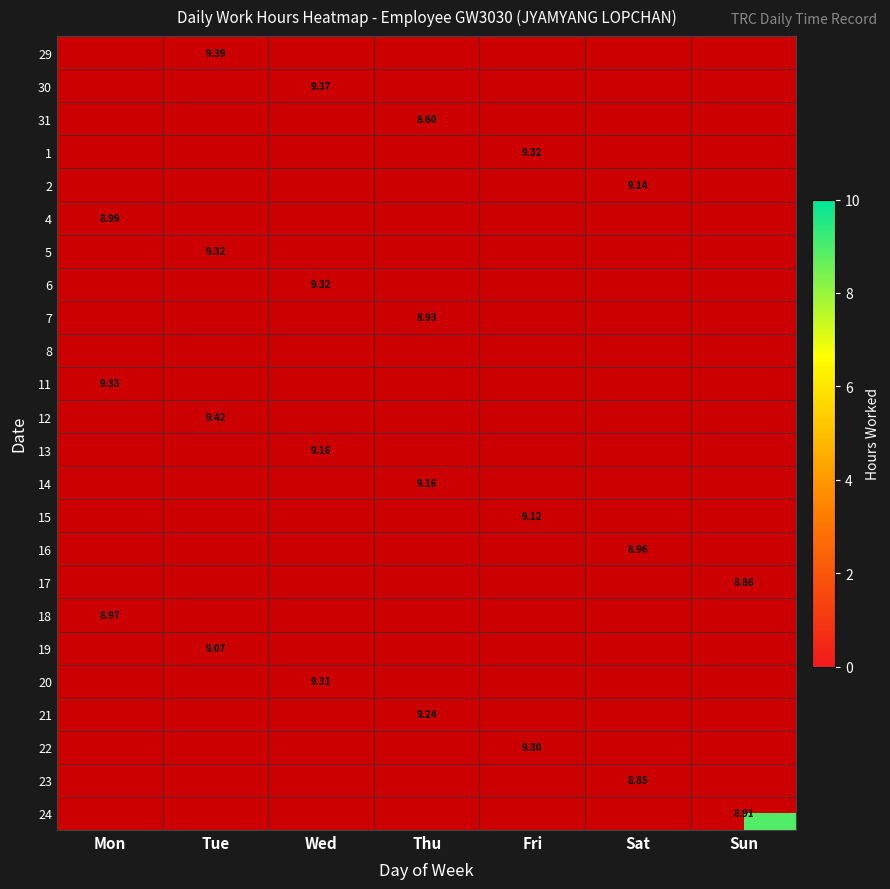

The value of 23 at Wed is -5.2. True or false?

False